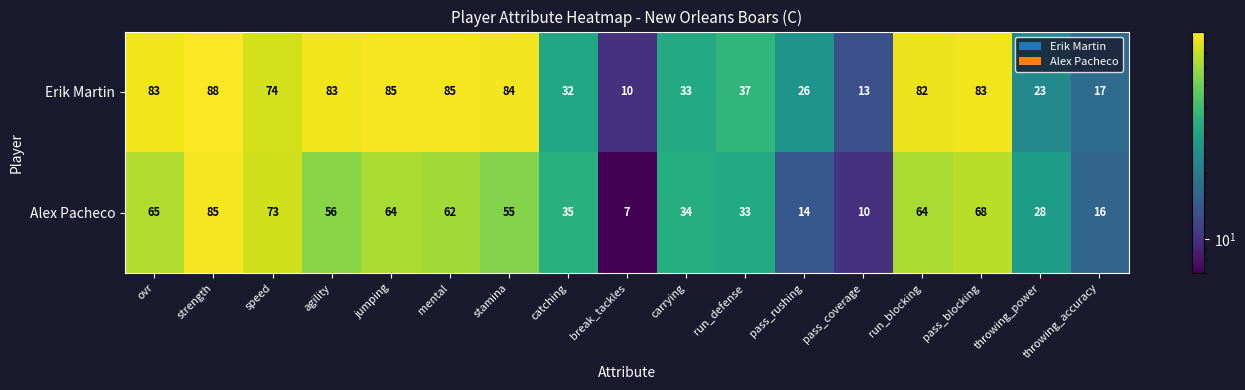

True or false: Erik Martin has a value of 127 at agility.

False